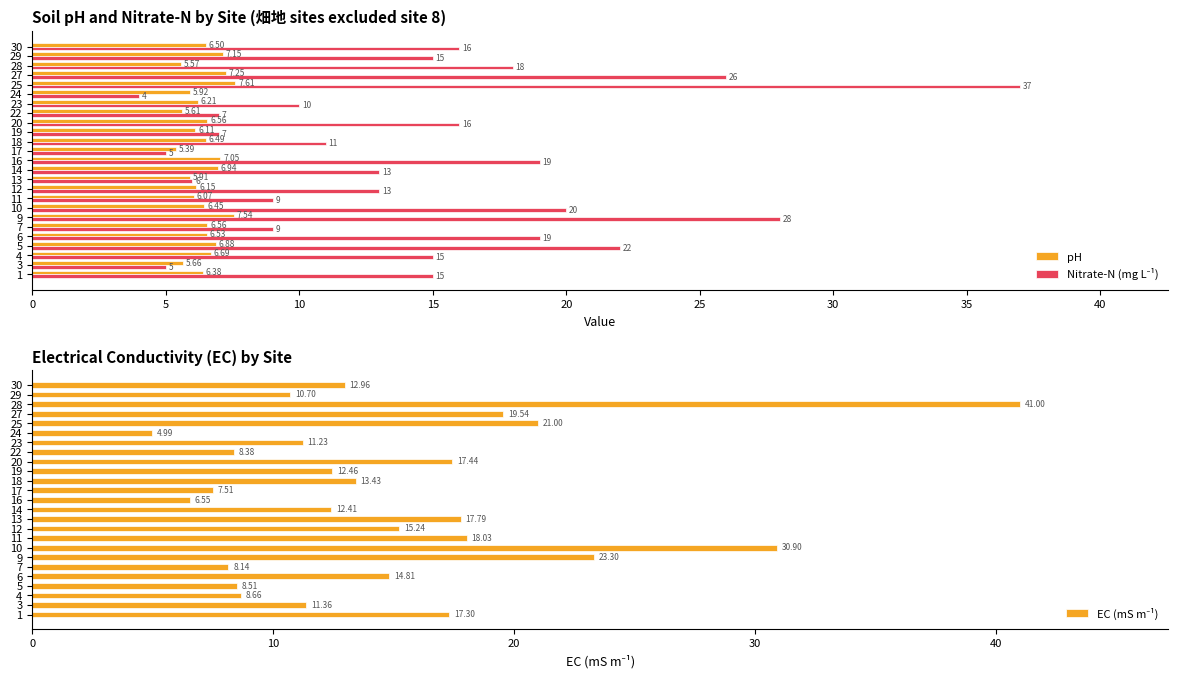

What is the difference between the pH values at 11 and 9?

1.5